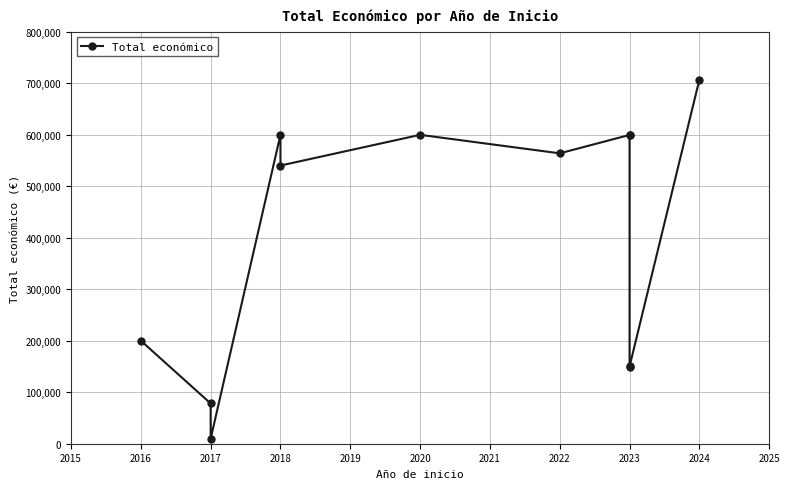

Reading left to right, extract all data points from this chart.

199997	78116	9832	599806	540000	599636	563721	599444	599883	148534	150000	706697